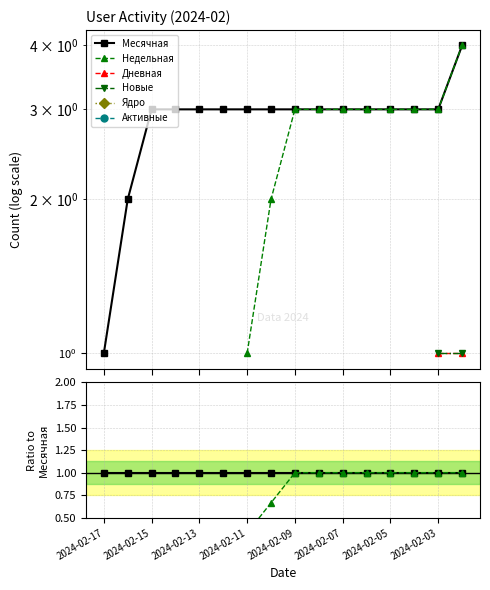

Reading right to left, list all the values displayed in this chart.

Месячная: 1.0	1.0	1.0	1.0	1.0	1.0	1.0	1.0	1.0	1.0	1.0	1.0	1.0	1.0	1.0	1.0
Недельная: 1.0	1.0	1.0	1.0	1.0	1.0	1.0	1.0	0.7	0.3	0.0	0.0	0.0	0.0	0.0	0.0
Дневная: 0.2	0.3	0.0	0.0	0.0	0.0	0.0	0.0	0.0	0.0	0.0	0.0	0.0	0.0	0.0	0.0
Новые: 0.2	0.3	0.0	0.0	0.0	0.0	0.0	0.0	0.0	0.0	0.0	0.0	0.0	0.0	0.0	0.0
Ядро: 0.0	0.0	0.0	0.0	0.0	0.0	0.0	0.0	0.0	0.0	0.0	0.0	0.0	0.0	0.0	0.0
Активные: 0.0	0.0	0.0	0.0	0.0	0.0	0.0	0.0	0.0	0.0	0.0	0.0	0.0	0.0	0.0	0.0